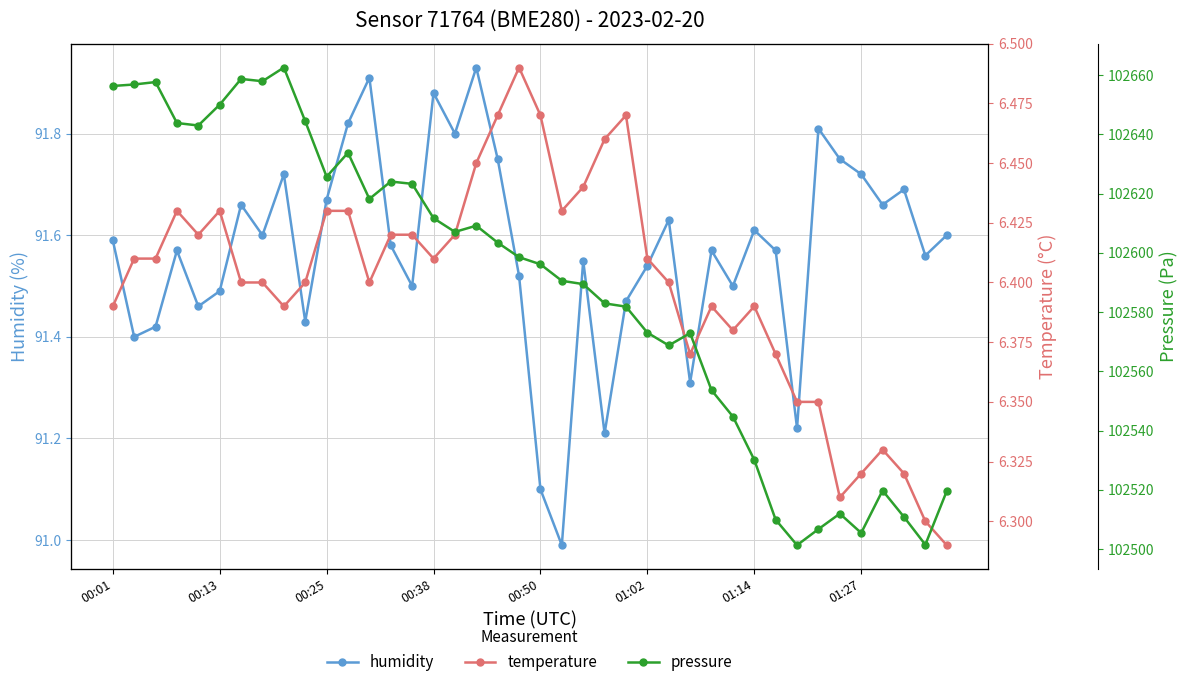

Where is temperature nearest to the value 6?

39